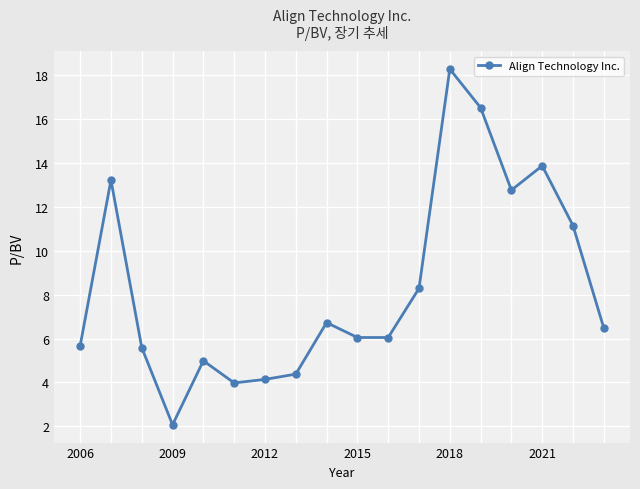

What is the greatest value displayed?

18.3